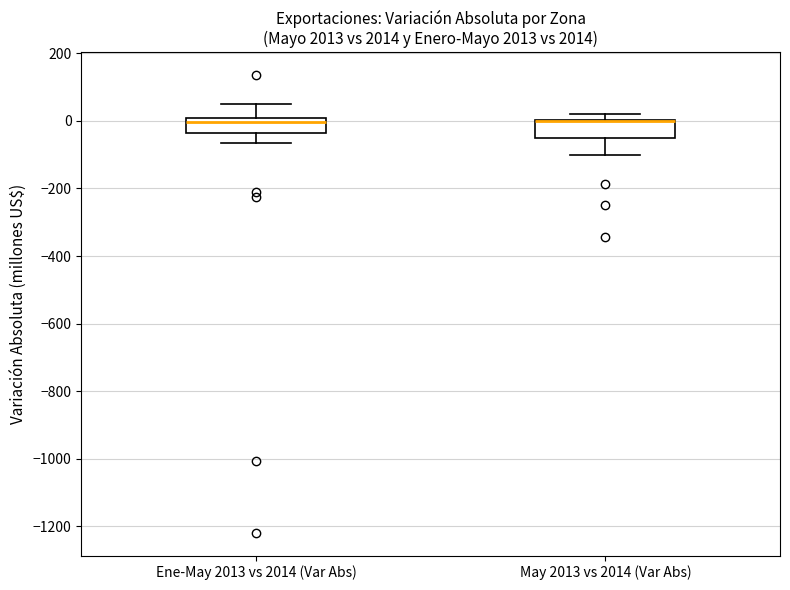

Reading left to right, read every box against the y-axis: the position of its median line, the range the box covers, and the ends of its whiskers. The values are not printed on the chart, so give them approximately, as read against the axis.

Ene-May 2013 vs 2014 (Var Abs): median 0 (just below the box's upper edge), box -40 to 0, whiskers -60 to 40
May 2013 vs 2014 (Var Abs): median 0 (drawn on the box's upper edge), box -60 to 0, whiskers -100 to 20